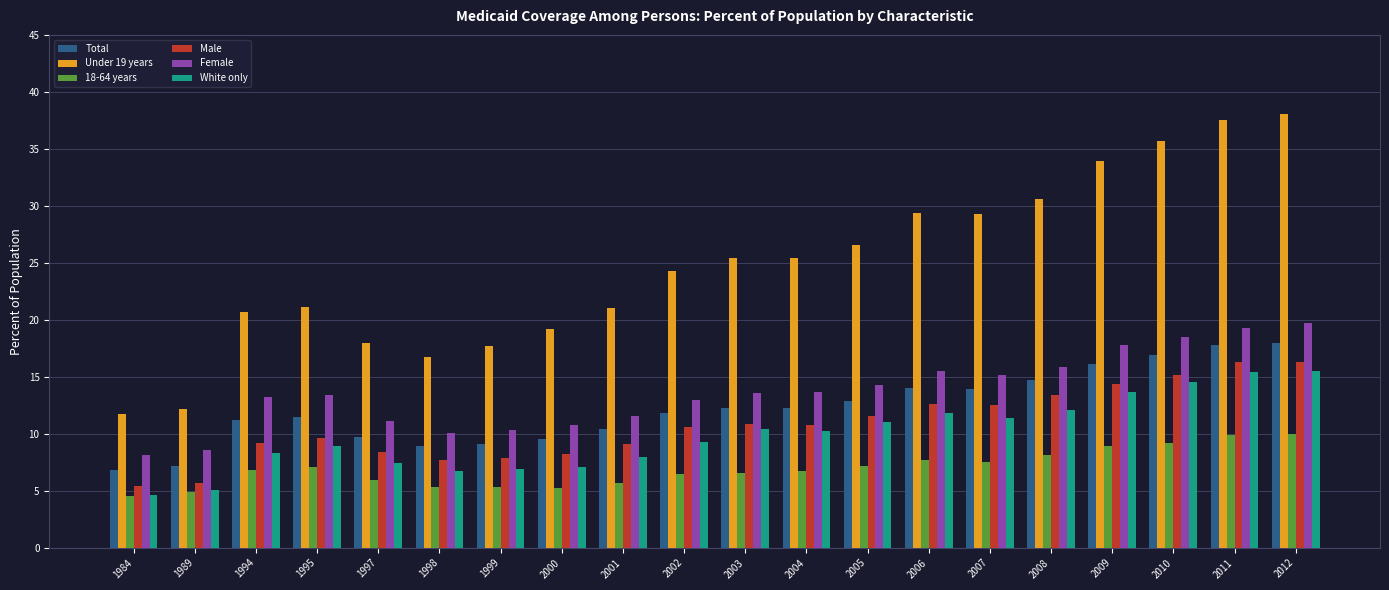

Which series has the largest range (max minus min)?

Under 19 years